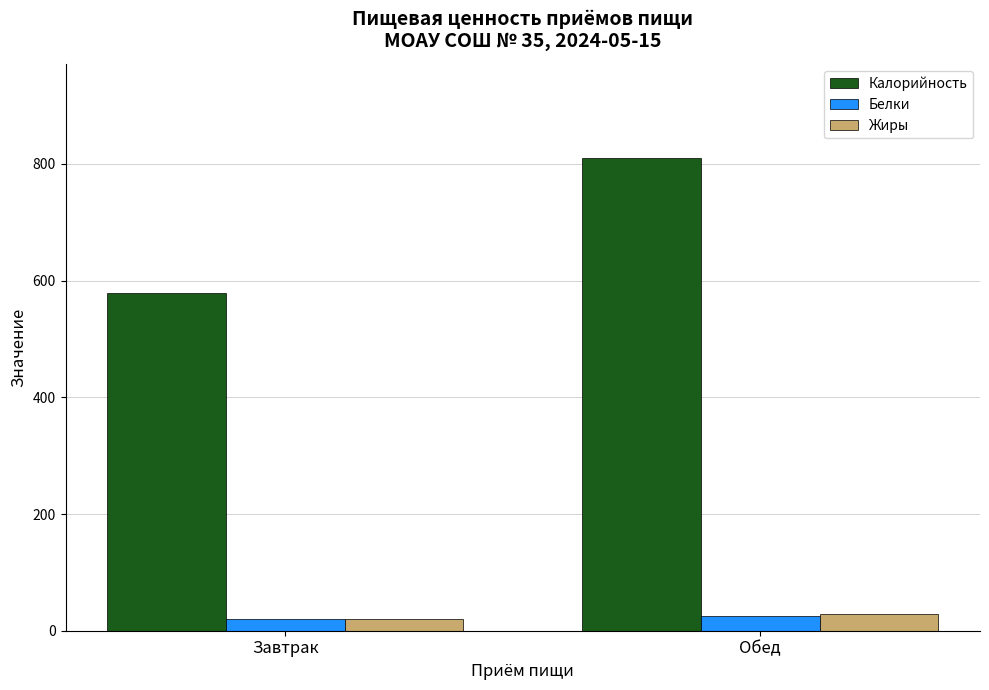

What is the average value of the Белки series?

22.8